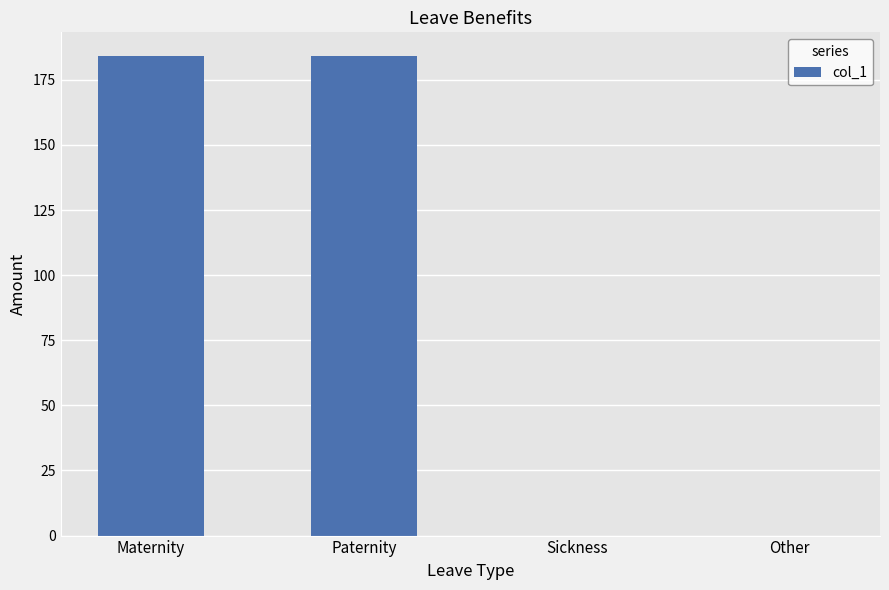

What is the approximate value at Paternity?

184.0